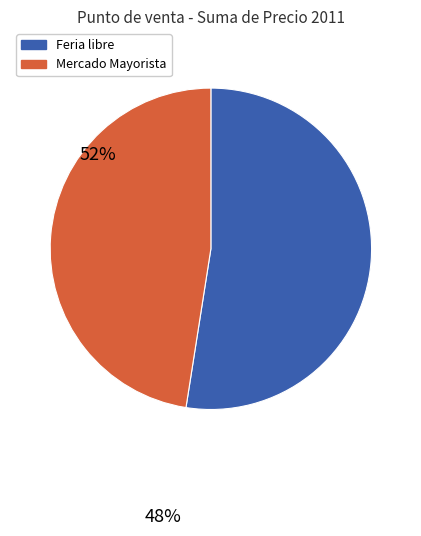

Which category has the biggest portion of the pie?

Feria libre